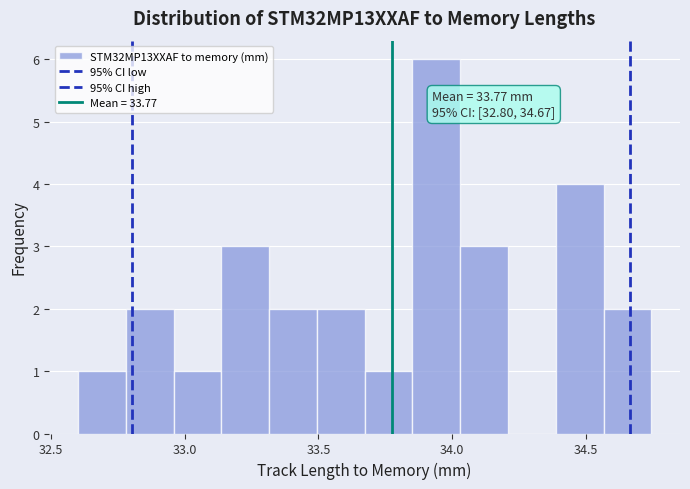

Read against the x-axis, roughly where is the centre of the tallest bar?

33.95